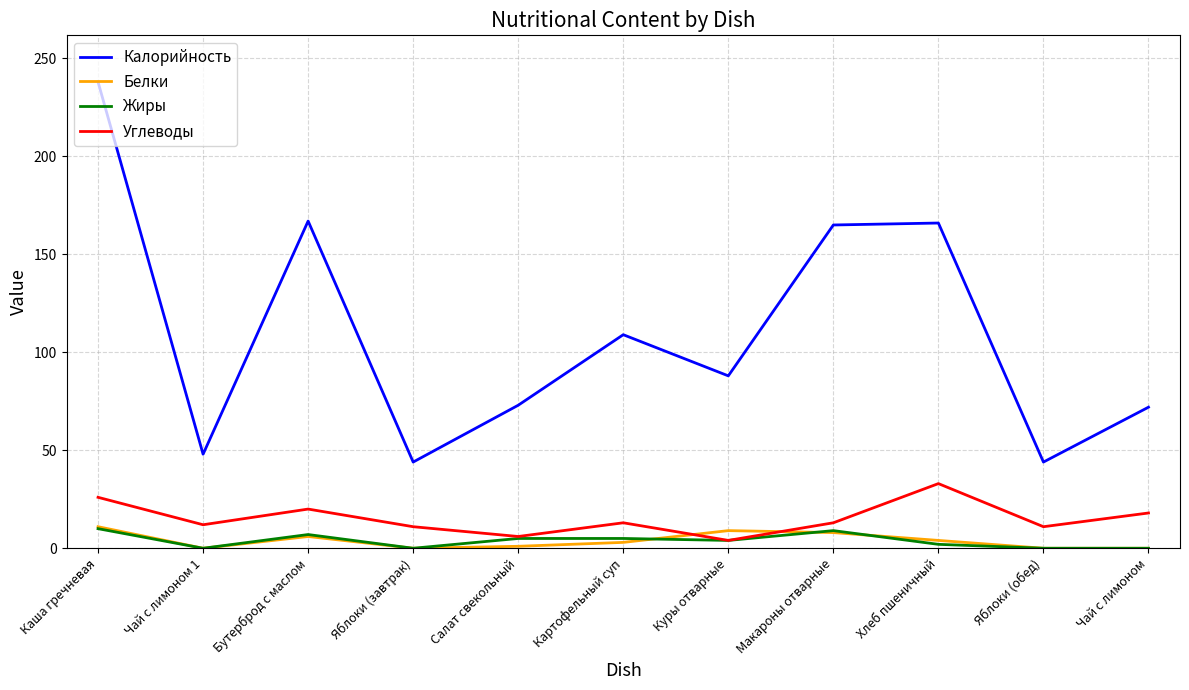

Which series has the largest total across all categories?

Калорийность